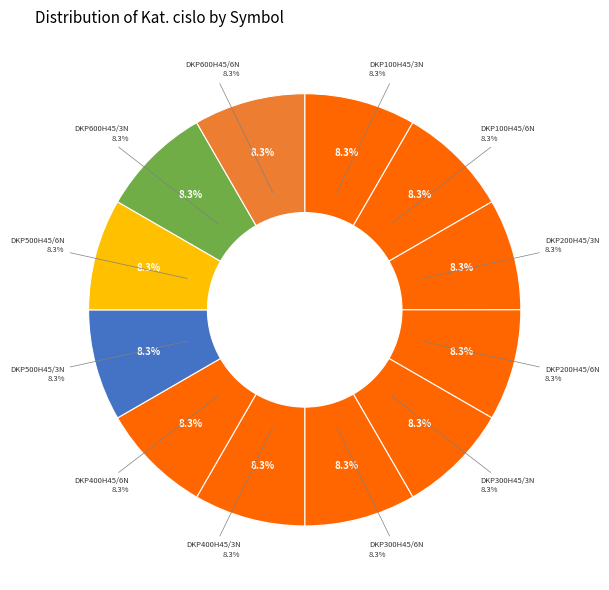

Does DKP500H45/6N represent more than half of the total?

No